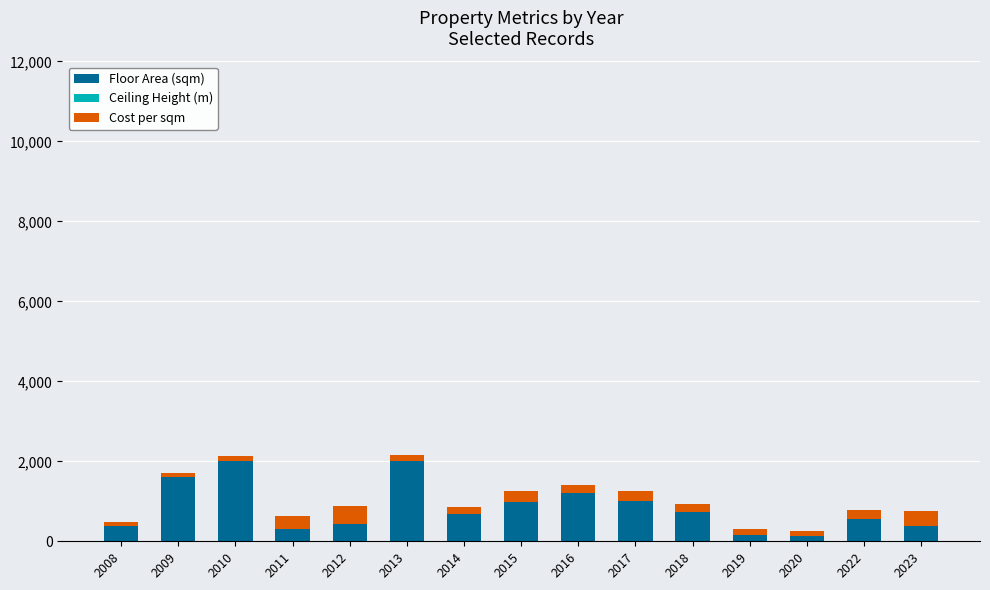

Are the bars grouped side by side (vs. stacked)?

No